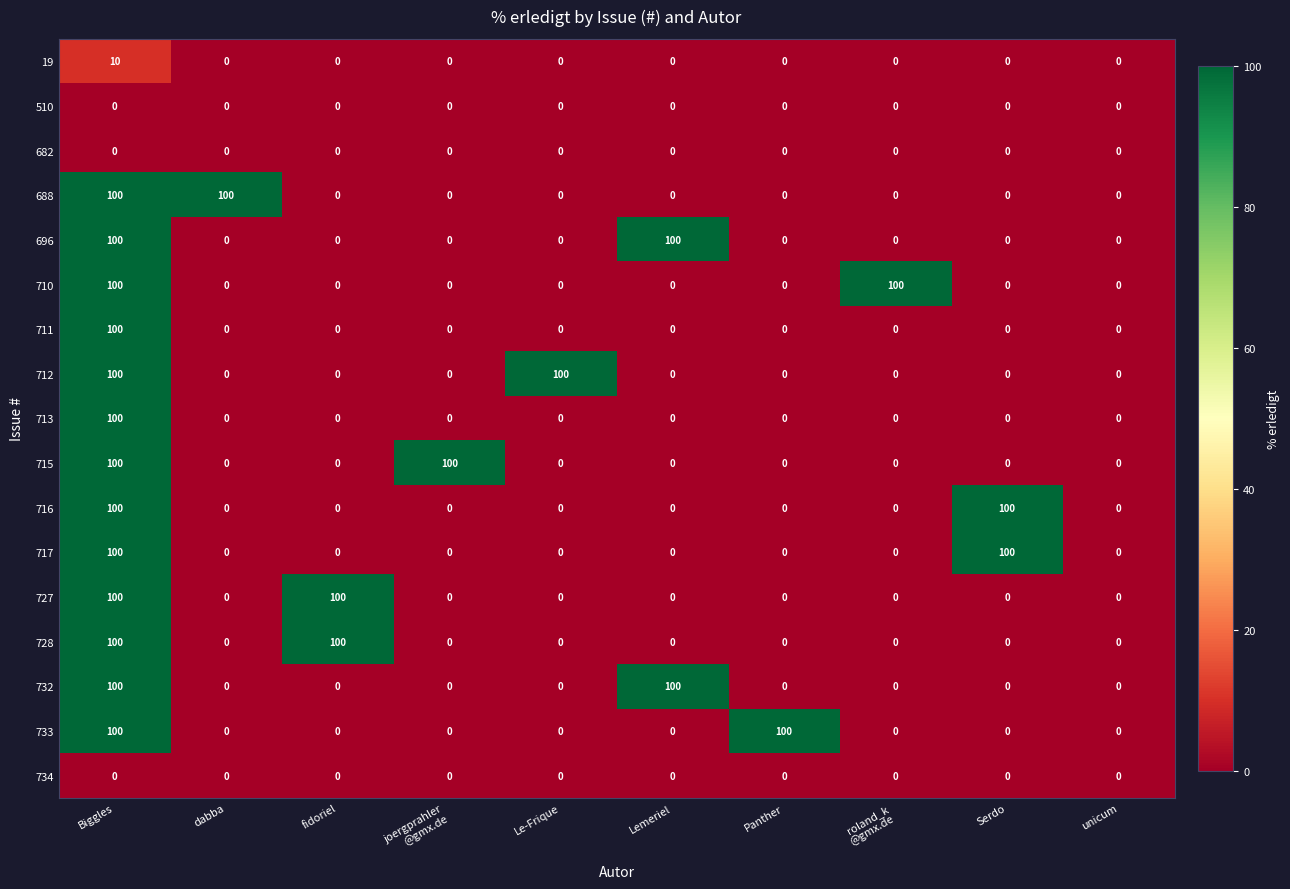

What is the sum of all 728 values?

200